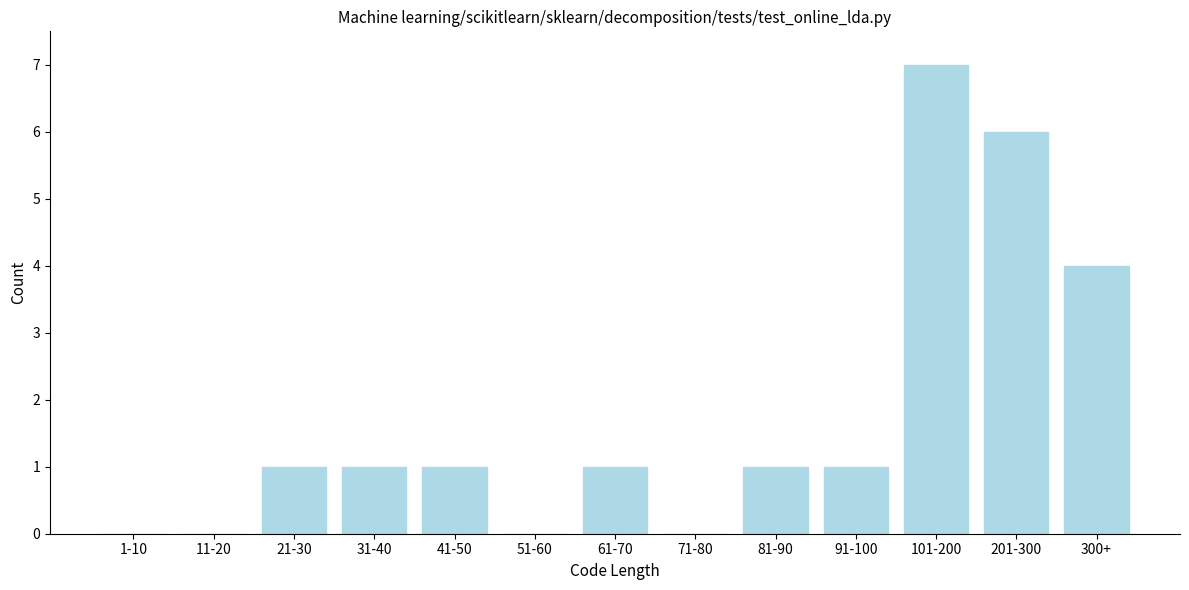

Reading left to right, list all the values displayed in this chart.

1-10=0	11-20=0	21-30=1	31-40=1	41-50=1	51-60=0	61-70=1	71-80=0	81-90=1	91-100=1	101-200=7	201-300=6	300+=4